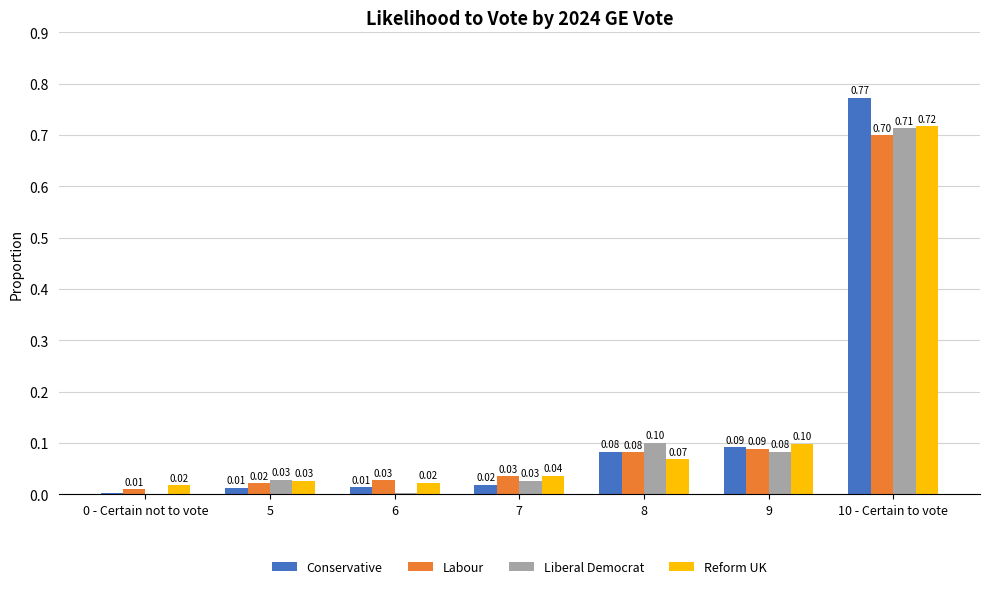

True or false: Liberal Democrat has a value of 0.2 at 8.

False